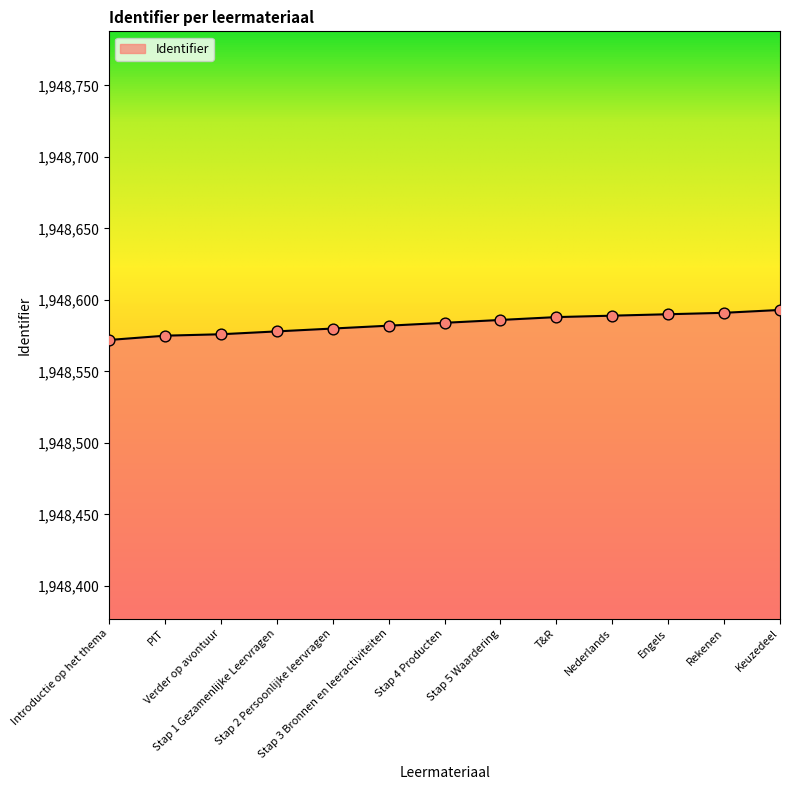

Between Keuzedeel and Nederlands, which is larger?

Keuzedeel